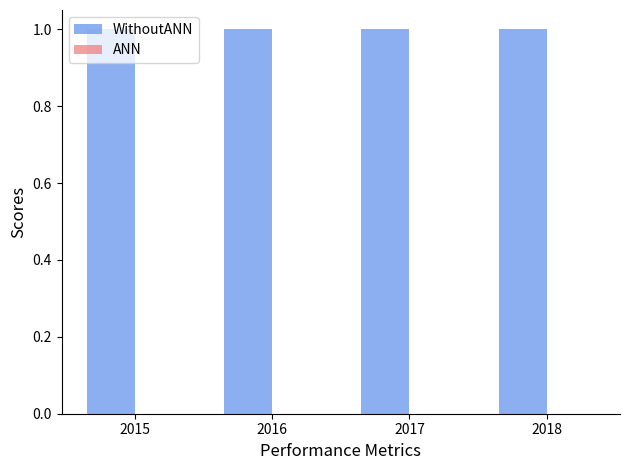

List the series in order of their overall mean, lowest first.

ANN, WithoutANN